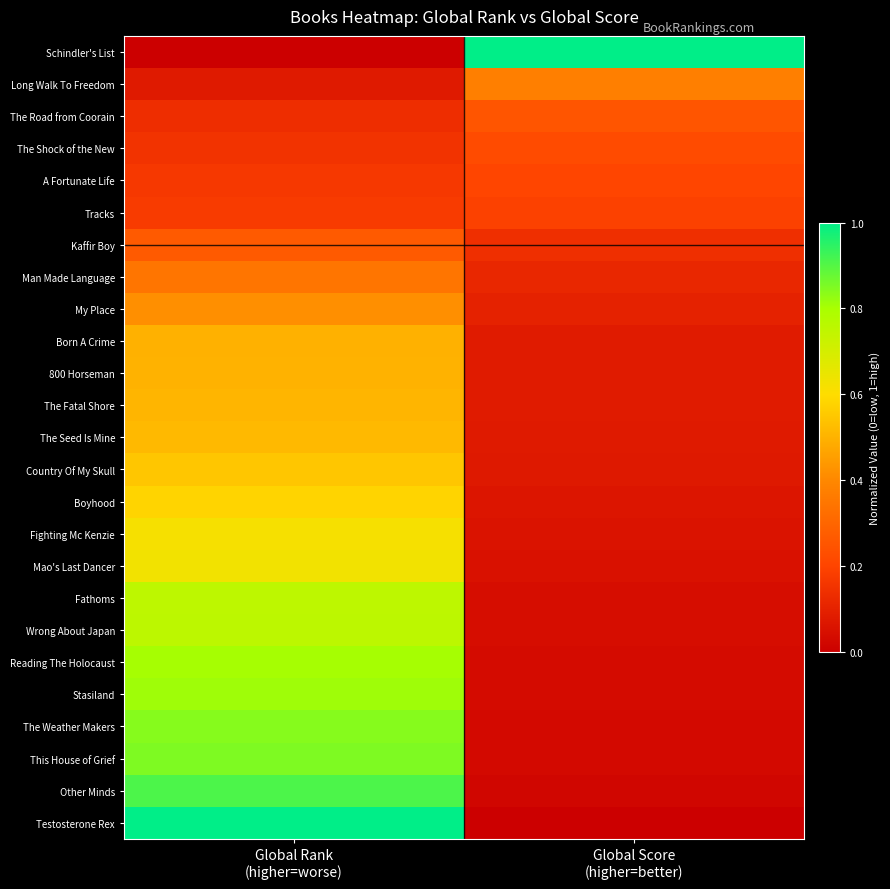

Reading left to right, extract all data points from this chart.

Schindler's List: Global Rank
(higher=worse)=0.0	Global Score
(higher=better)=1.0
Long Walk To Freedom: Global Rank
(higher=worse)=0.1	Global Score
(higher=better)=0.4
The Road from Coorain: Global Rank
(higher=worse)=0.1	Global Score
(higher=better)=0.3
The Shock of the New: Global Rank
(higher=worse)=0.2	Global Score
(higher=better)=0.2
A Fortunate Life: Global Rank
(higher=worse)=0.2	Global Score
(higher=better)=0.2
Tracks: Global Rank
(higher=worse)=0.2	Global Score
(higher=better)=0.2
Kaffir Boy: Global Rank
(higher=worse)=0.3	Global Score
(higher=better)=0.1
Man Made Language: Global Rank
(higher=worse)=0.3	Global Score
(higher=better)=0.1
My Place: Global Rank
(higher=worse)=0.4	Global Score
(higher=better)=0.1
Born A Crime: Global Rank
(higher=worse)=0.5	Global Score
(higher=better)=0.1
800 Horseman: Global Rank
(higher=worse)=0.5	Global Score
(higher=better)=0.1
The Fatal Shore: Global Rank
(higher=worse)=0.5	Global Score
(higher=better)=0.1
The Seed Is Mine: Global Rank
(higher=worse)=0.5	Global Score
(higher=better)=0.1
Country Of My Skull: Global Rank
(higher=worse)=0.5	Global Score
(higher=better)=0.1
Boyhood: Global Rank
(higher=worse)=0.6	Global Score
(higher=better)=0.1
Fighting Mc Kenzie: Global Rank
(higher=worse)=0.6	Global Score
(higher=better)=0.1
Mao's Last Dancer: Global Rank
(higher=worse)=0.6	Global Score
(higher=better)=0.1
Fathoms: Global Rank
(higher=worse)=0.8	Global Score
(higher=better)=0.0
Wrong About Japan: Global Rank
(higher=worse)=0.8	Global Score
(higher=better)=0.0
Reading The Holocaust: Global Rank
(higher=worse)=0.8	Global Score
(higher=better)=0.0
Stasiland: Global Rank
(higher=worse)=0.8	Global Score
(higher=better)=0.0
The Weather Makers: Global Rank
(higher=worse)=0.8	Global Score
(higher=better)=0.0
This House of Grief: Global Rank
(higher=worse)=0.9	Global Score
(higher=better)=0.0
Other Minds: Global Rank
(higher=worse)=0.9	Global Score
(higher=better)=0.0
Testosterone Rex: Global Rank
(higher=worse)=1.0	Global Score
(higher=better)=0.0